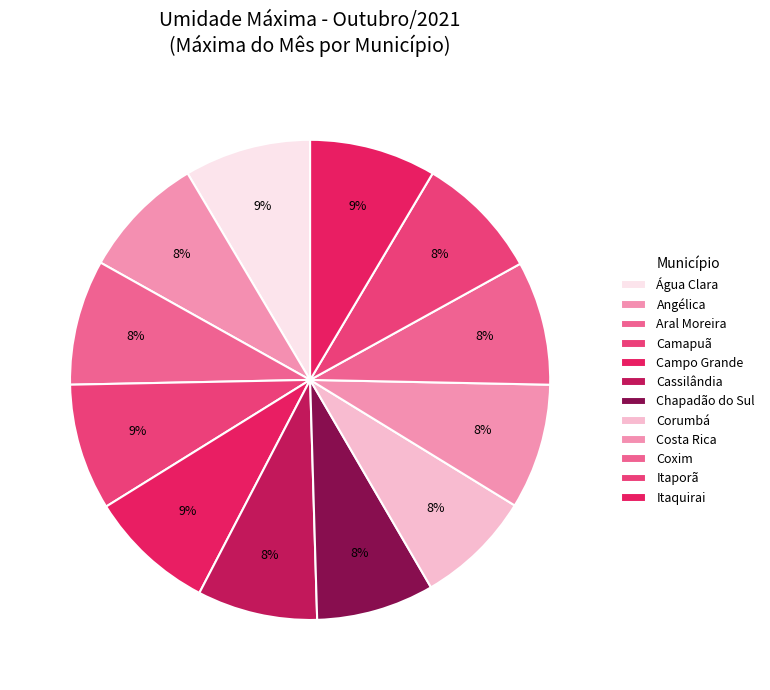

Approximately how many times larger is the value at Aral Moreira compared to Água Clara?

1.0